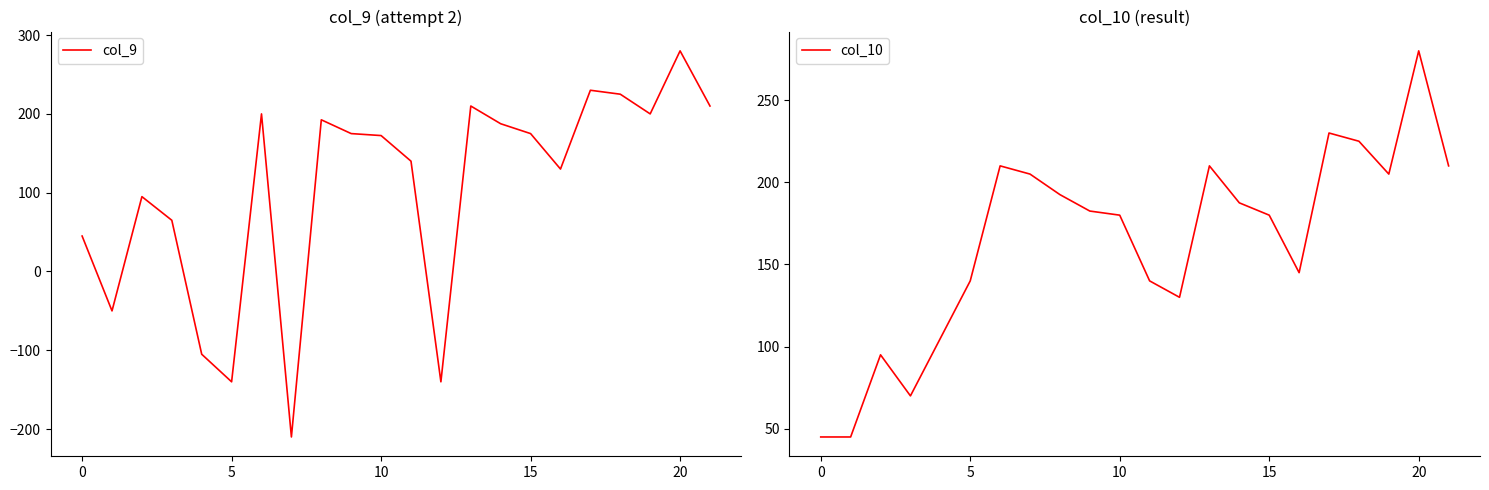

What is the highest value of the col_9 series?

280.0